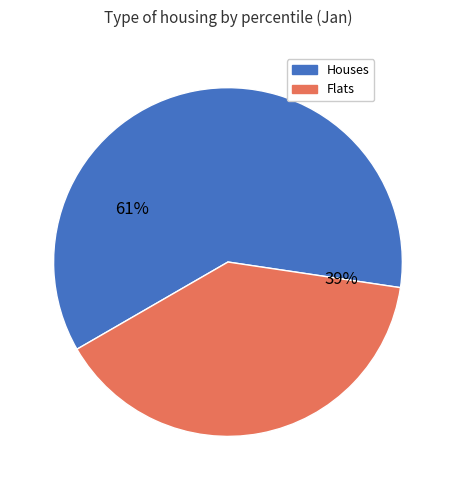

Does any single category account for the majority?

Yes